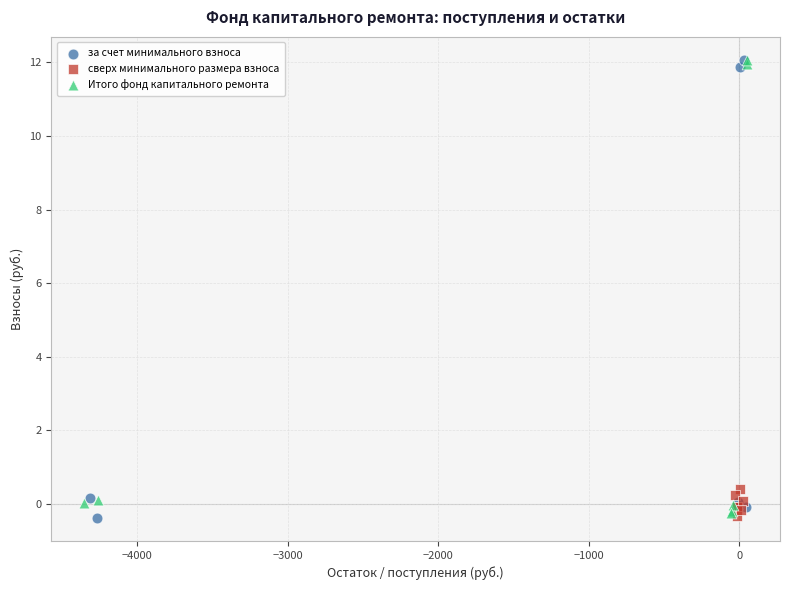

What are all the series names shown in the legend?

за счет минимального взноса, сверх минимального размера взноса, Итого фонд капитального ремонта